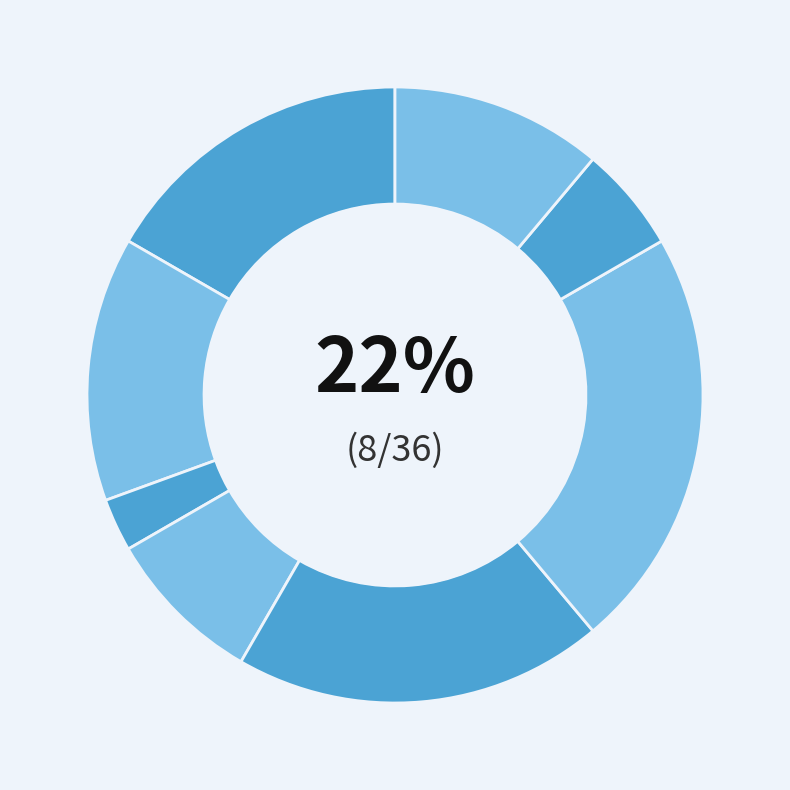

Which slice is the smallest?

Генеральний директор